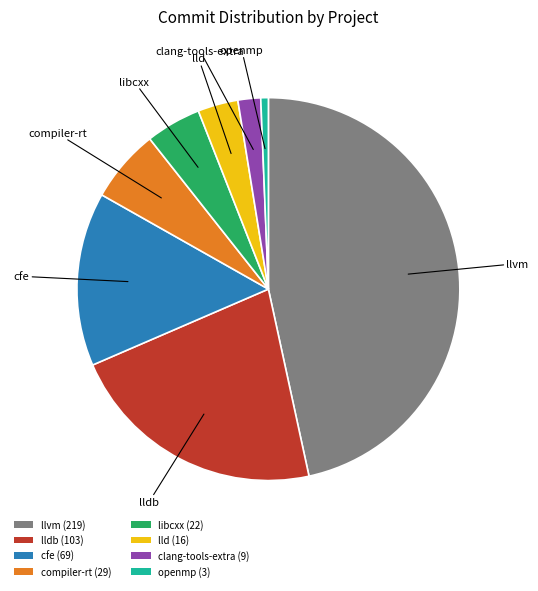

How many segments does this pie chart have?

8